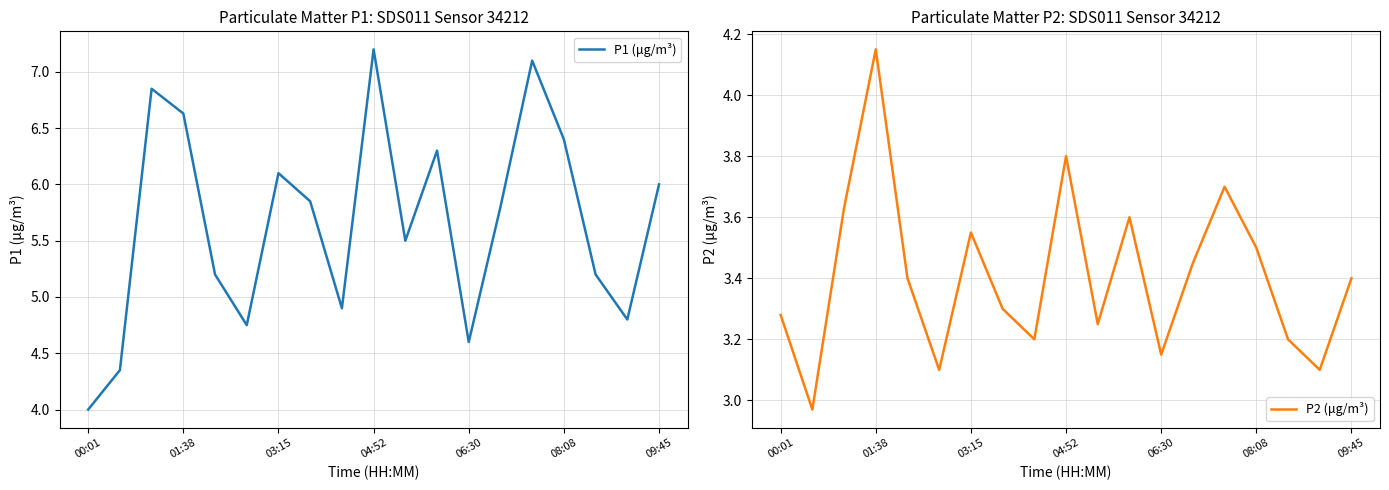

True or false: P1 (μg/m³) has more than 2 interior local peaks.

True